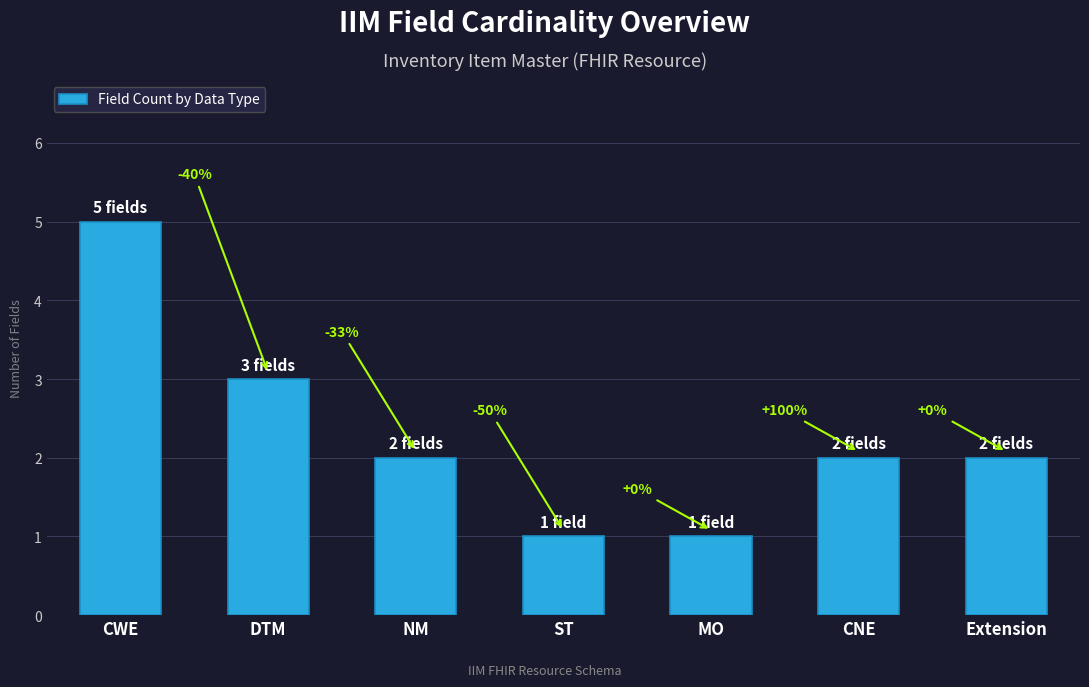

What is the change in value from DTM to MO?

-2